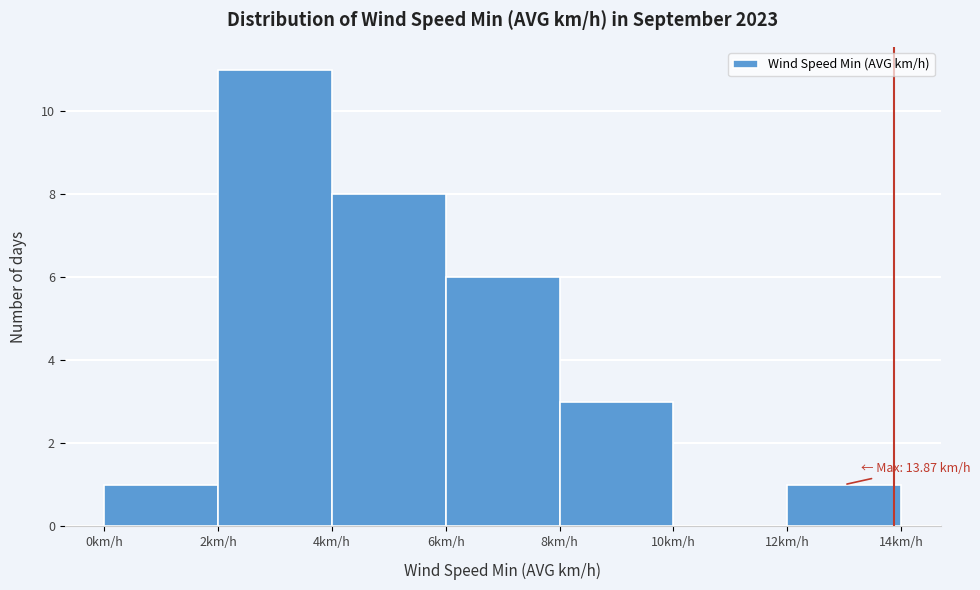

Over which range of the x-axis is the bar tallest?

2 to 4